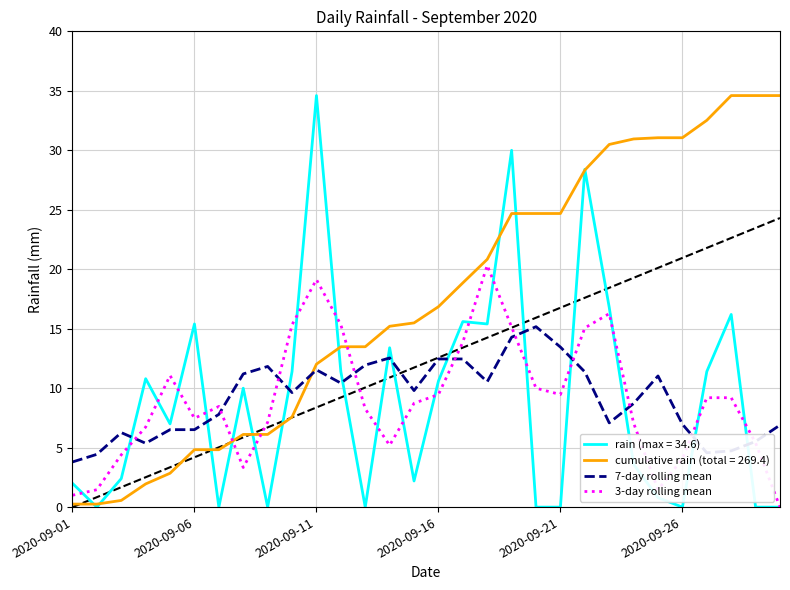

How many intersections are there between 3-day rolling mean and 7-day rolling mean?

10